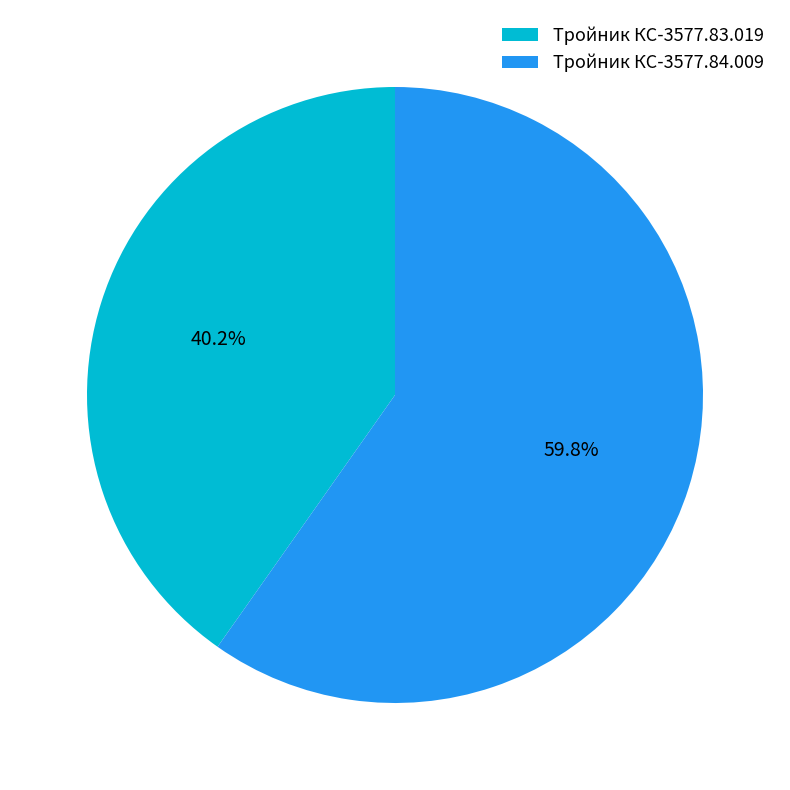

Between Тройник КС-3577.84.009 and Тройник КС-3577.83.019, which is larger?

Тройник КС-3577.84.009